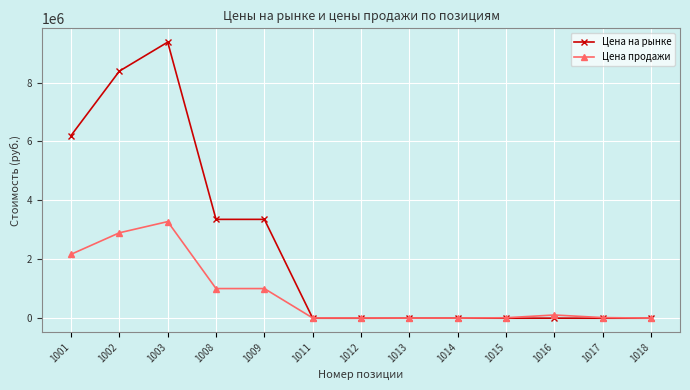

True or false: Цена продажи has more than 0 points higher than both neighbors.

True